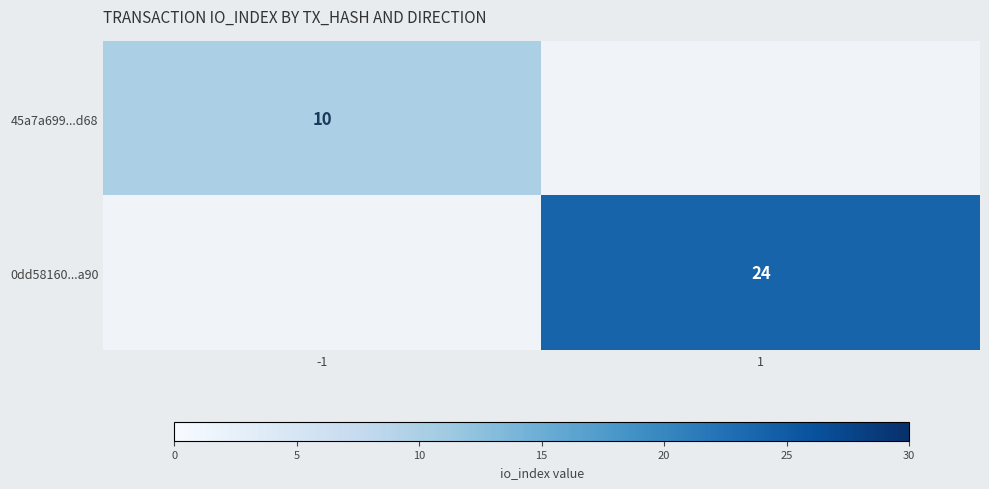

At how many categories does at least one series exceed 1?

2